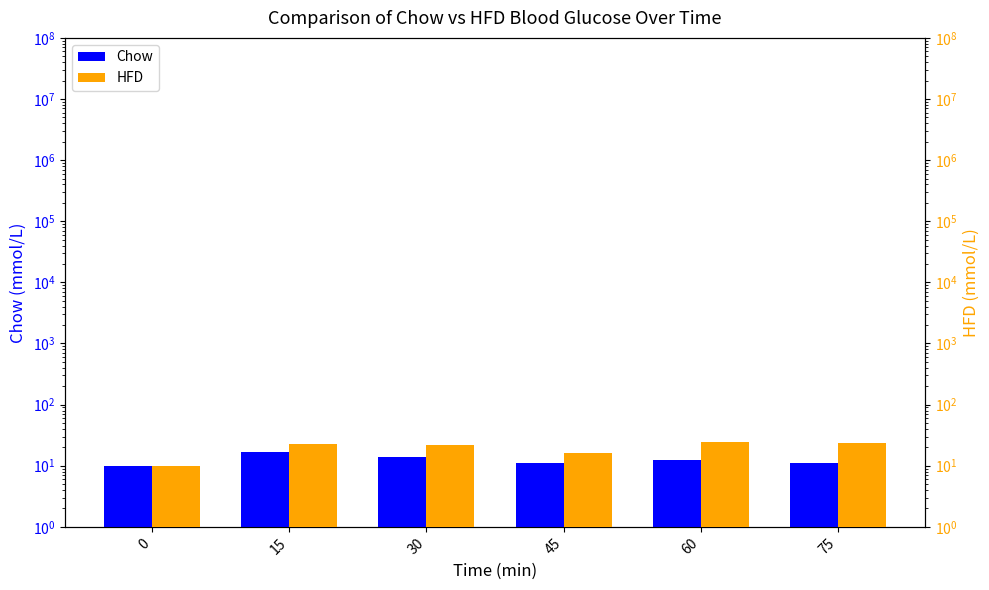

What is the difference between the Chow values at 60 and 45?

1.0